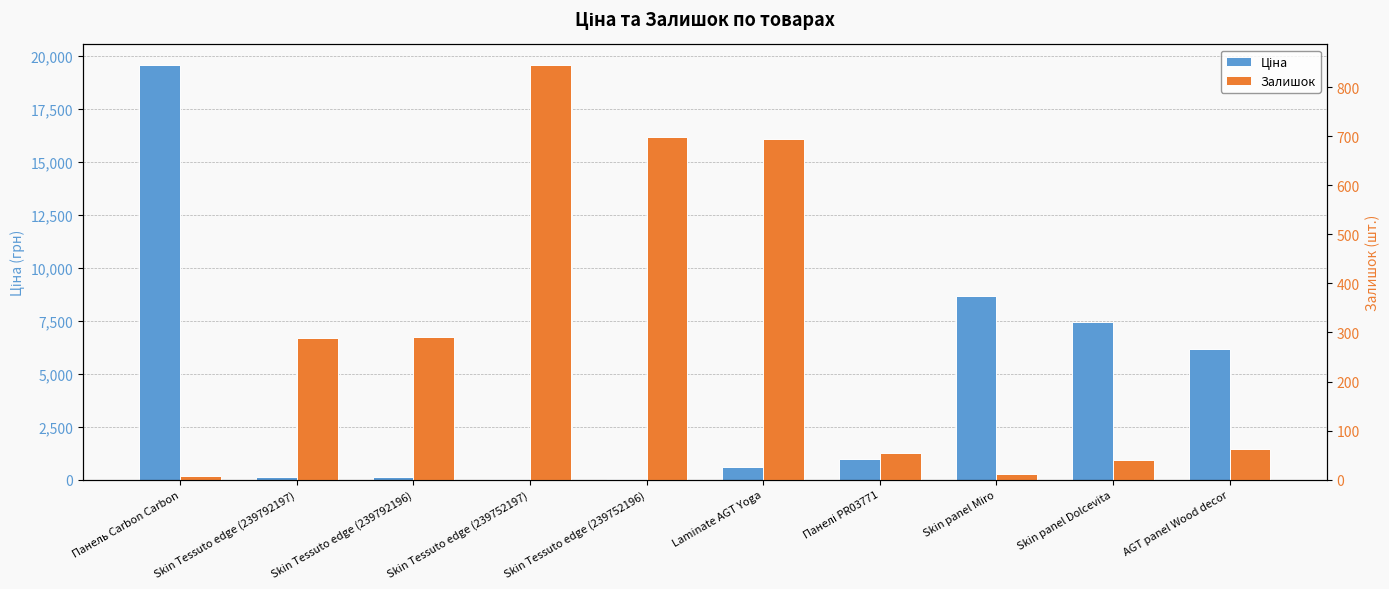

What is the average value of the Ціна series?

4374.4